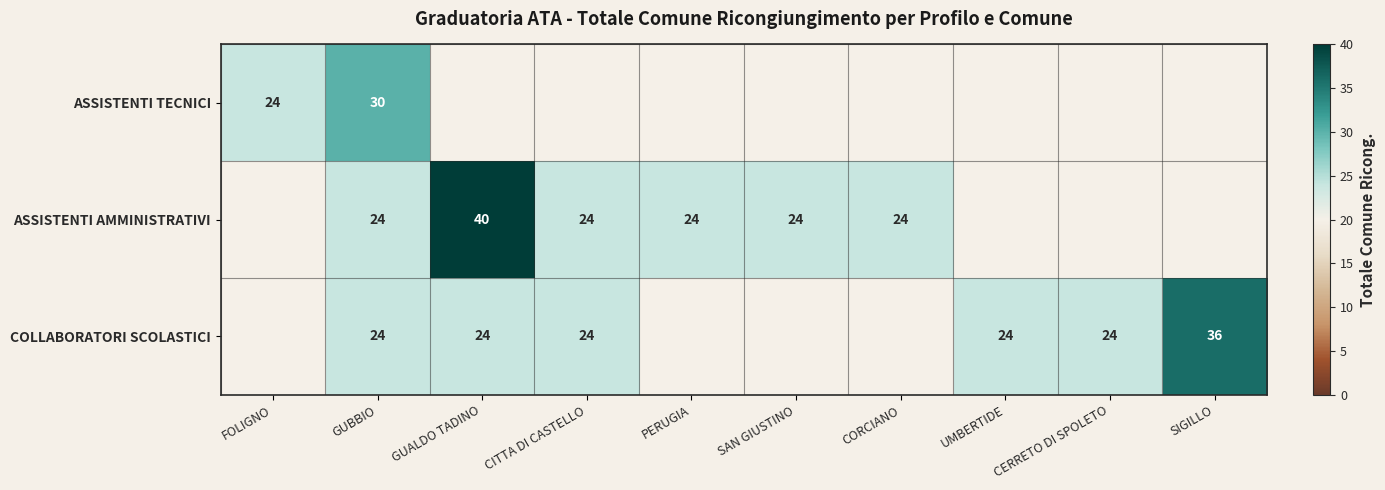

Which category has the highest value across all series?

GUALDO TADINO